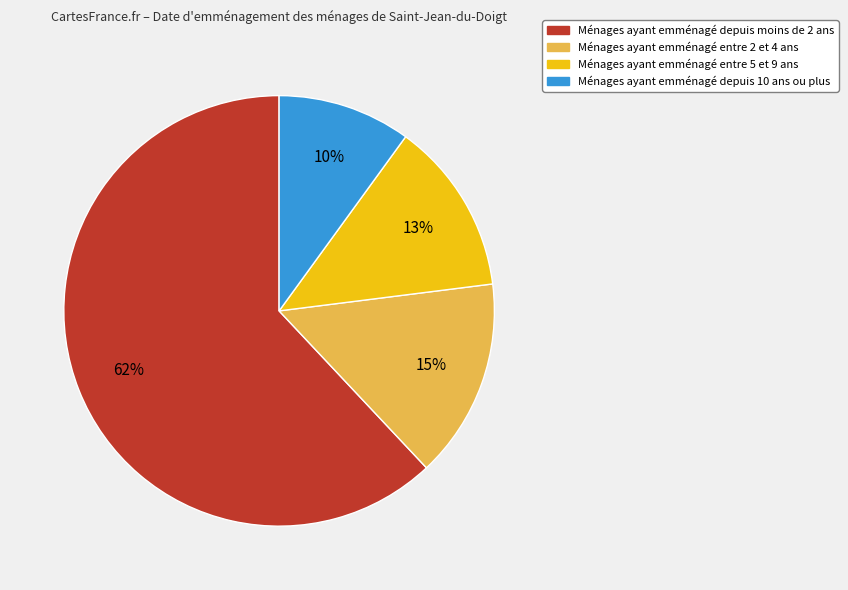

Which category has the biggest portion of the pie?

Ménages ayant emménagé depuis moins de 2 ans